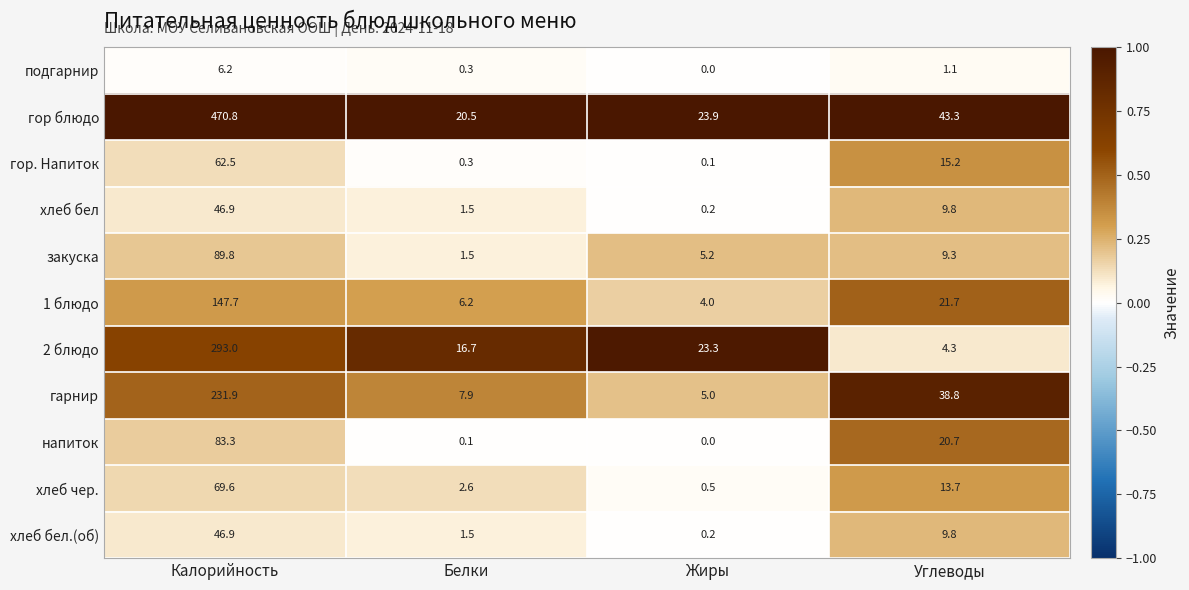

Rank the categories by подгарнир value from lowest to highest.

Жиры, Белки, Углеводы, Калорийность